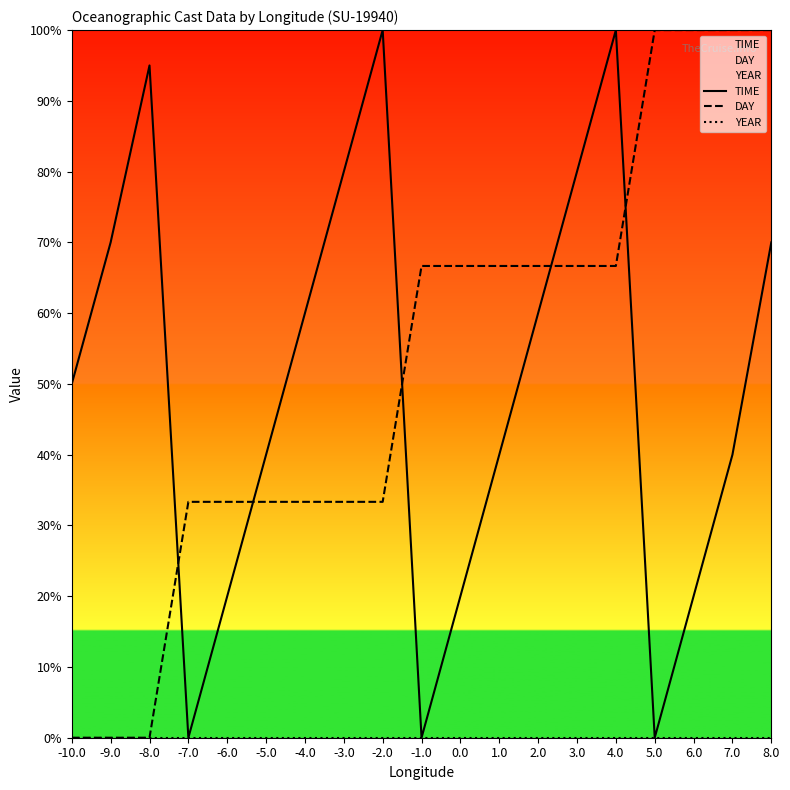

Reading right to left, what are all the values shown in this chart?

TIME: 70.0	40.0	20.0	0.0	100.0	80.0	60.0	40.0	20.0	0.0	100.0	80.0	60.0	40.0	20.0	0.0	95.0	70.0	50.0
DAY: 100.0	100.0	100.0	100.0	66.7	66.7	66.7	66.7	66.7	66.7	33.3	33.3	33.3	33.3	33.3	33.3	0.0	0.0	0.0
YEAR: 0.0	0.0	0.0	0.0	0.0	0.0	0.0	0.0	0.0	0.0	0.0	0.0	0.0	0.0	0.0	0.0	0.0	0.0	0.0